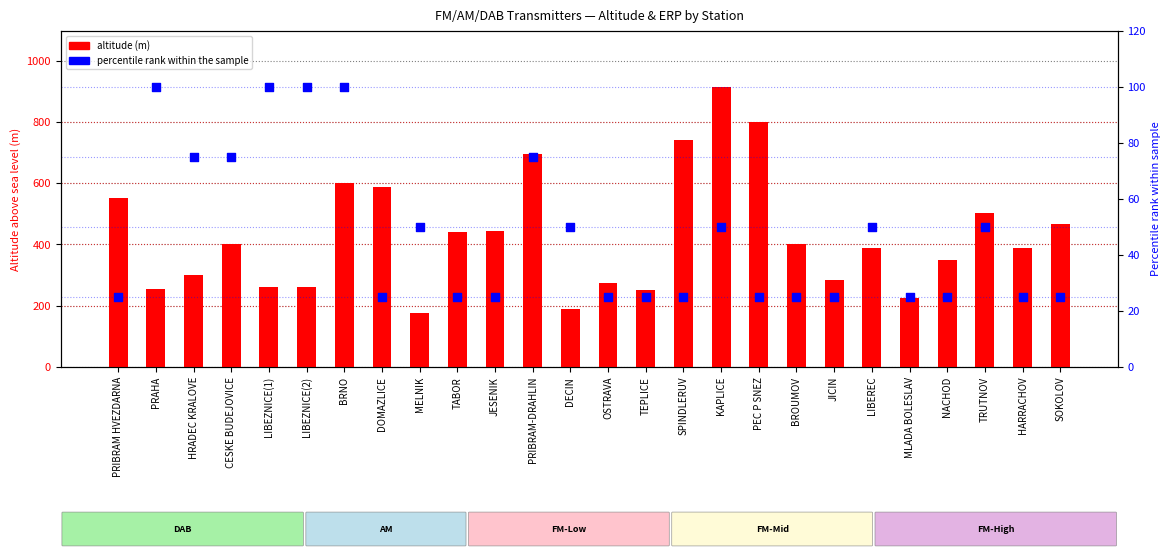

What are all the series names shown in the legend?

altitude (m), percentile rank